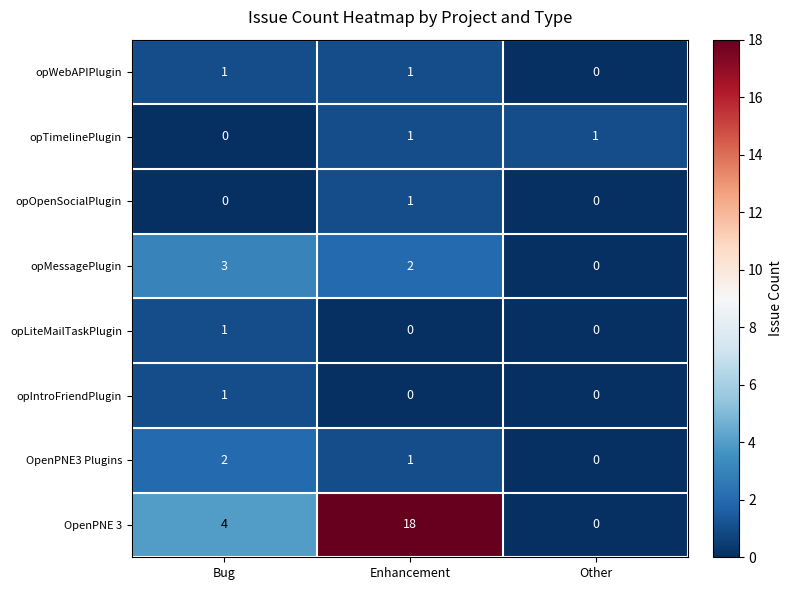

True or false: opMessagePlugin has a value of 0 at Other.

True